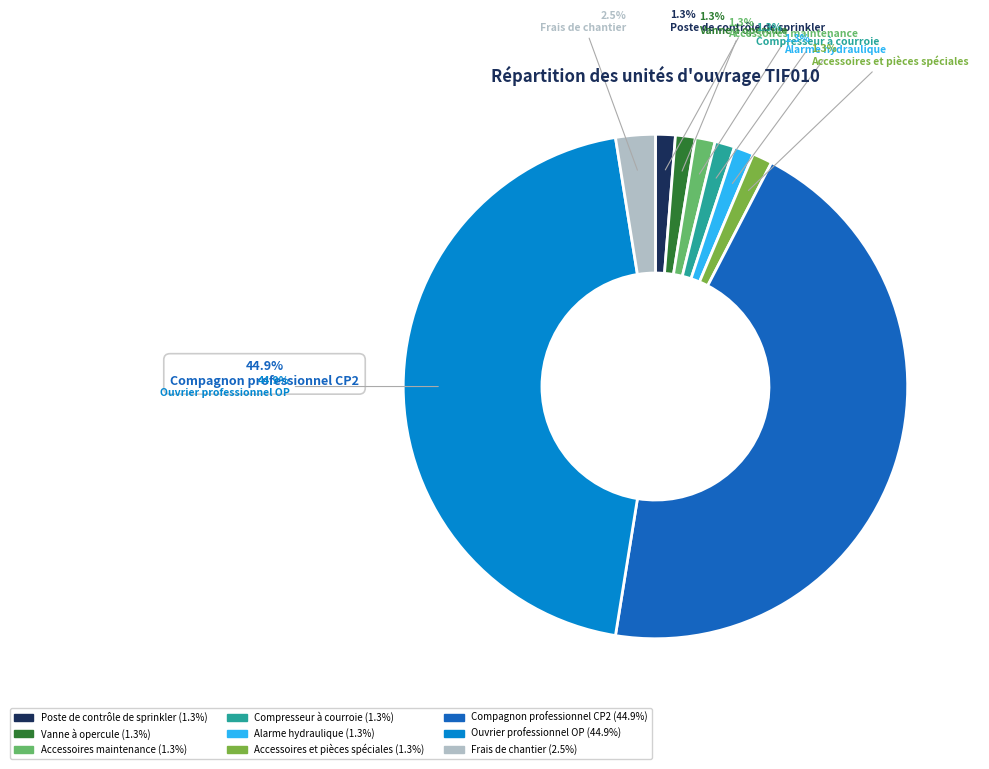

What portion of the pie excludes Compresseur à courroie?

98.7%